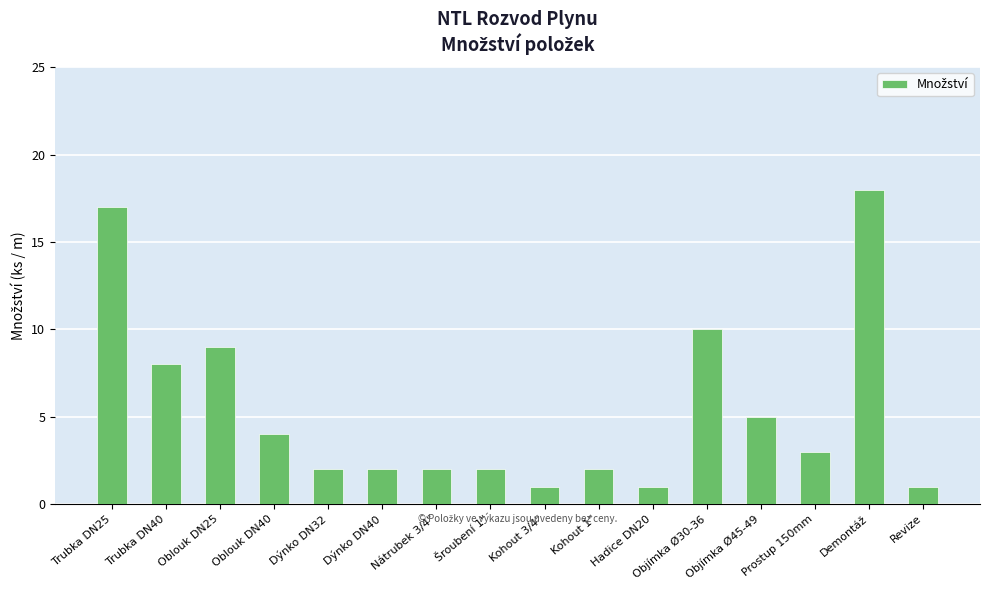

Where does the data first go above 3?

Trubka DN25